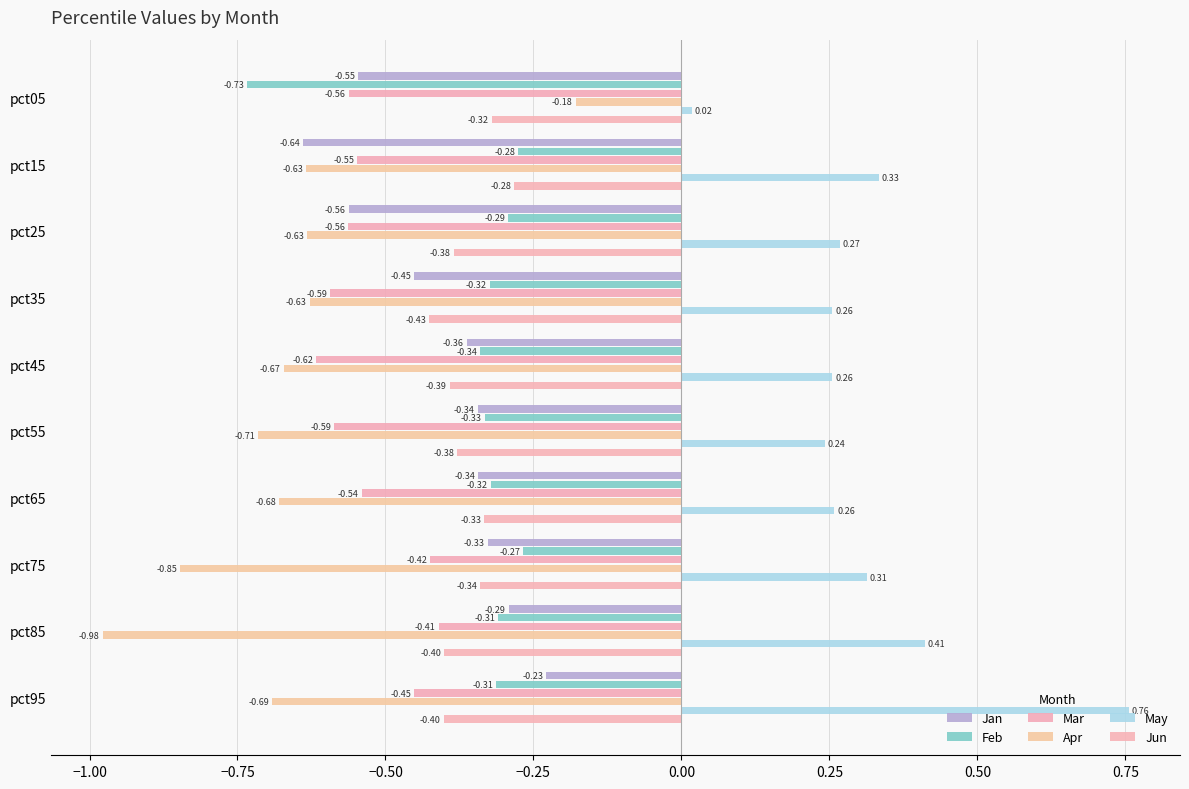

What is the difference between the maximum and second lowest values in the Jun series?

0.1